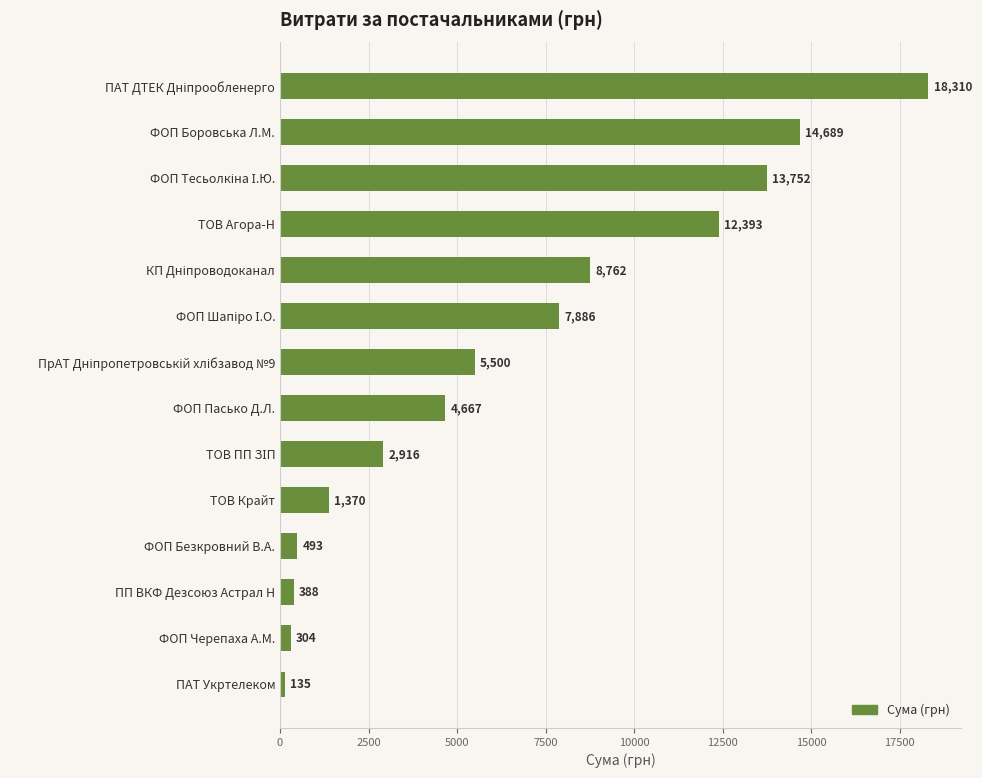

What is the average value?

6540.4